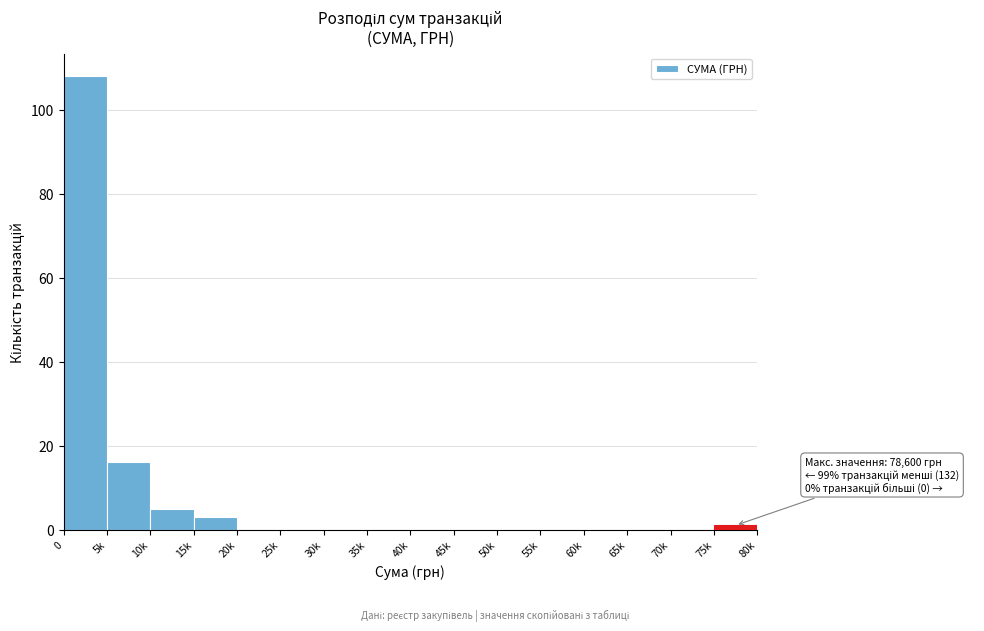

Reading left to right, extract all data points from this chart.

0=108	5k=16	10k=5	15k=3	20k=0	25k=0	30k=0	35k=0	40k=0	45k=0	50k=0	55k=0	60k=0	65k=0	70k=0	75k=1